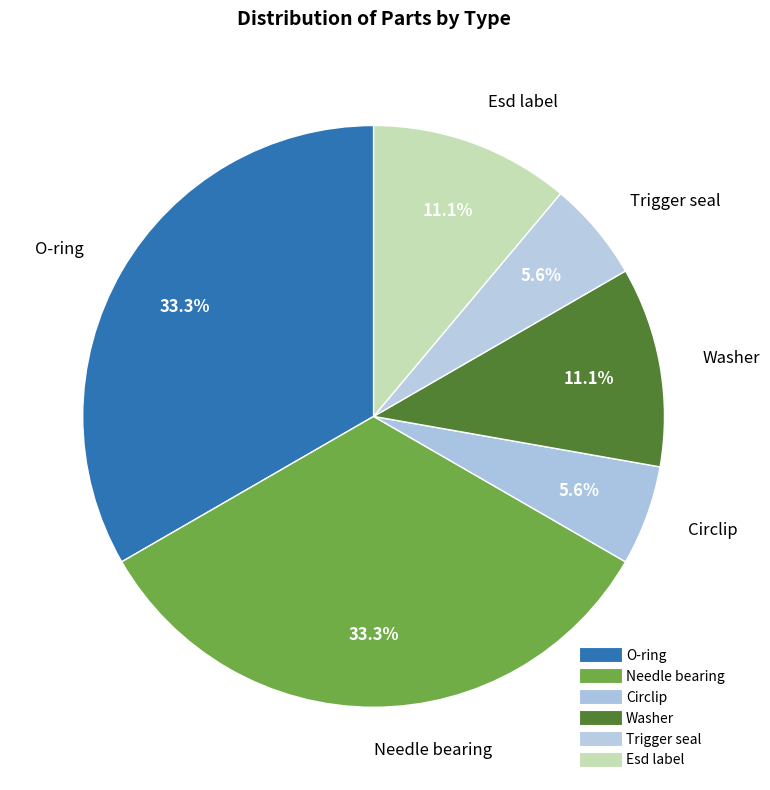

Combined, do Trigger seal and O-ring account for over 50%?

No